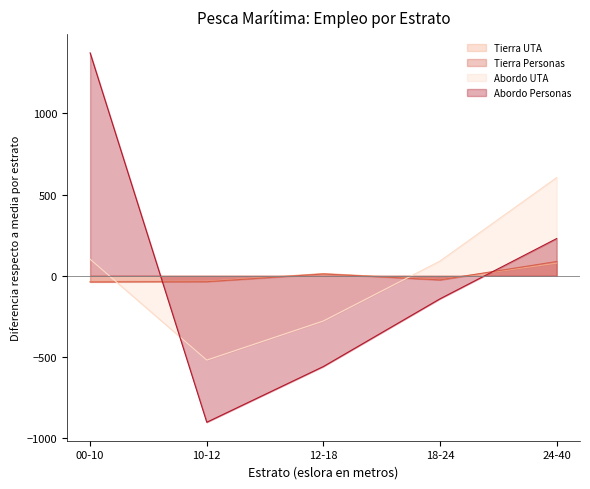

What is the greatest value displayed?

1373.2